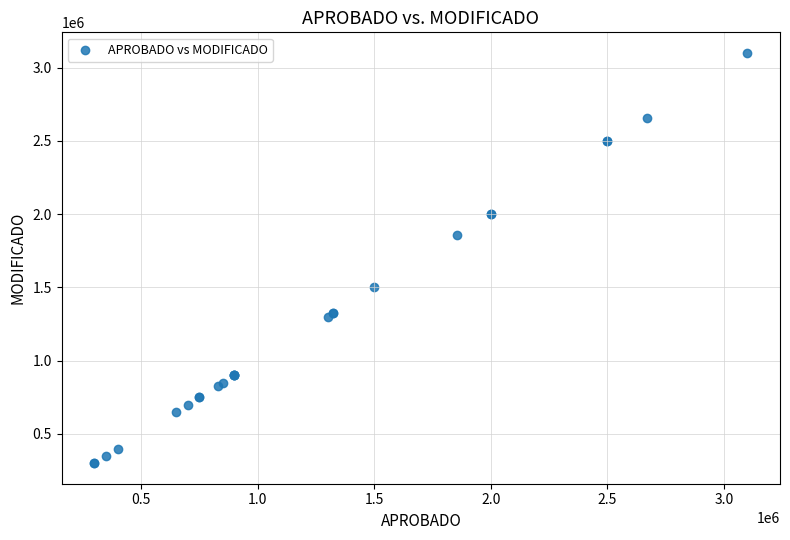

What Y value in the scatter plot is closest to 1700000?

1856678.0